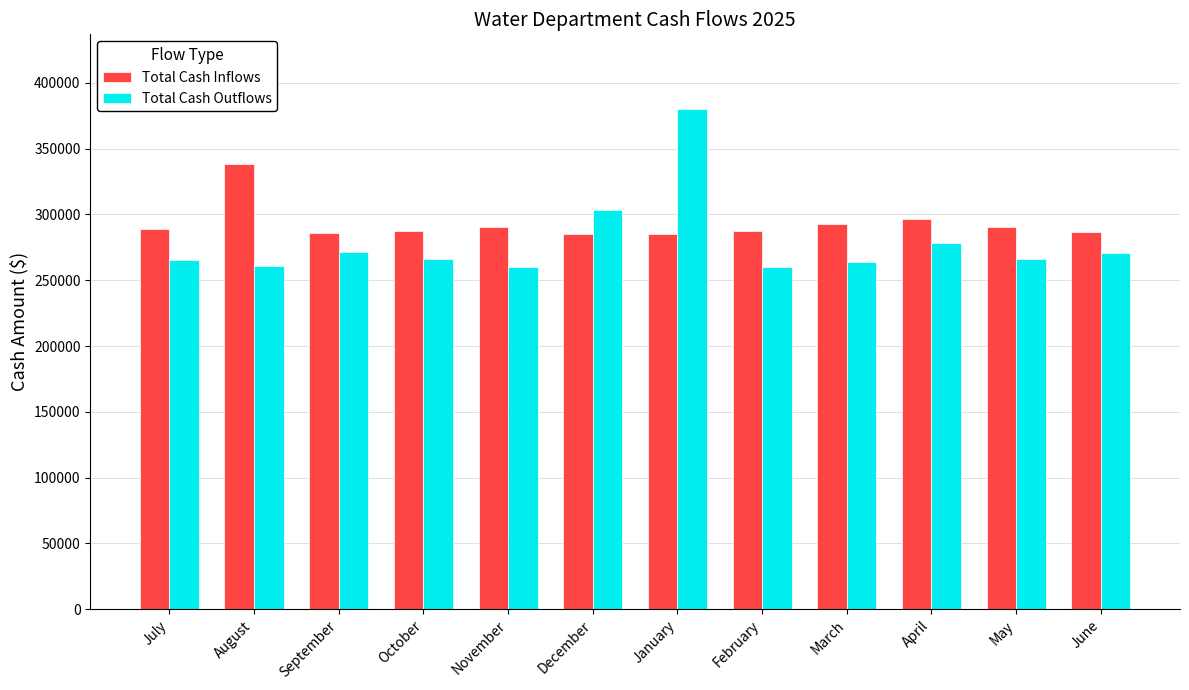

Rank the series by their average value, from highest to lowest.

Total Cash Inflows, Total Cash Outflows